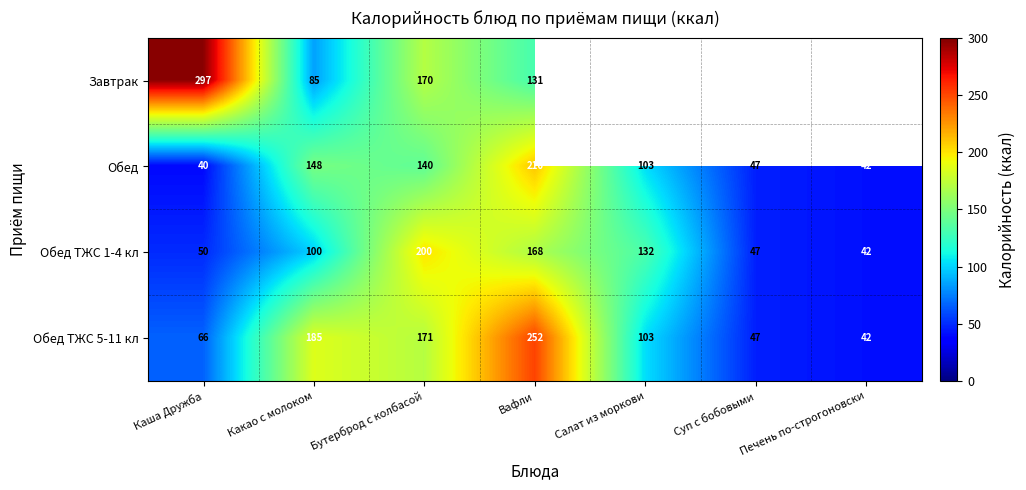

Between Печень по-строгоновски and Суп с бобовыми, which is larger?

Суп с бобовыми